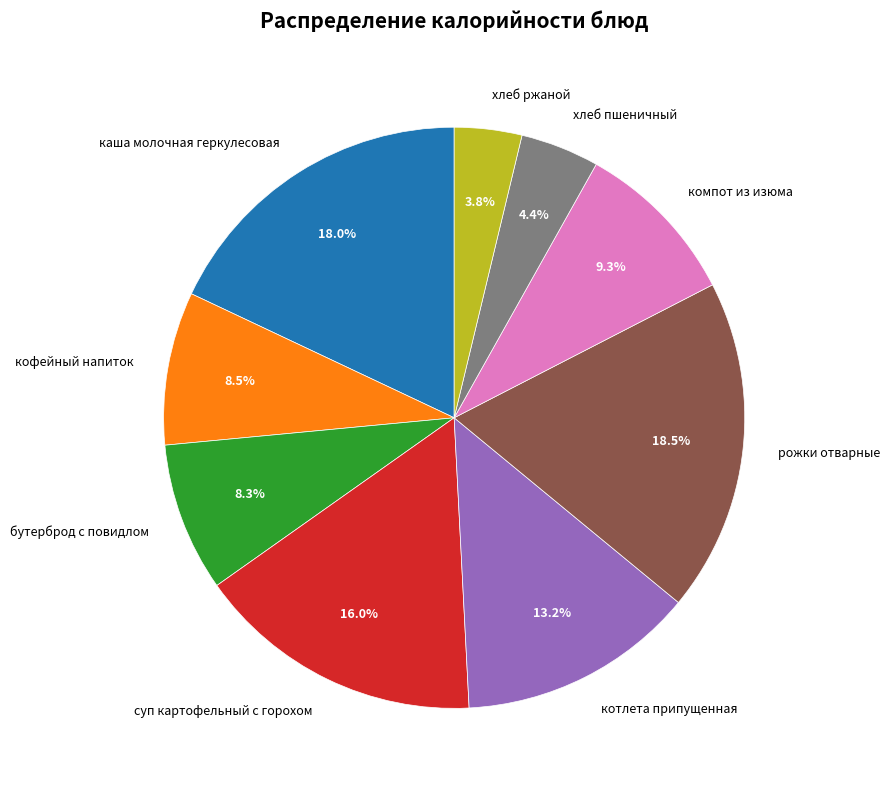

Is it true that суп картофельный с горохом is 16% of the pie?

True